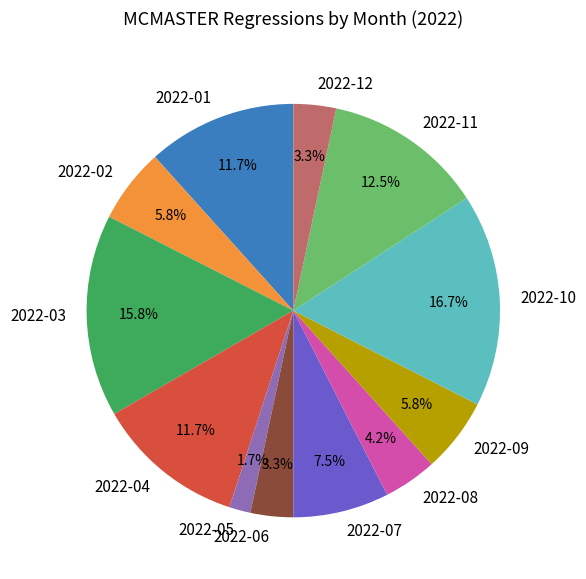

Is it true that 2022-03 is 16% of the pie?

True